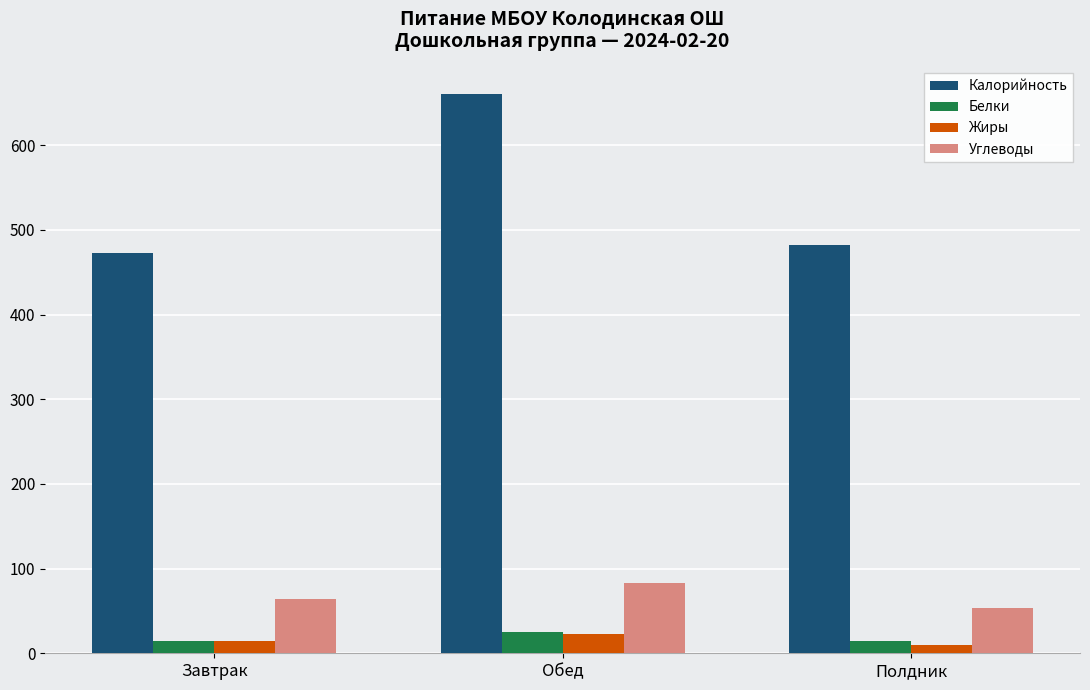

Which series has the largest range (max minus min)?

Калорийность